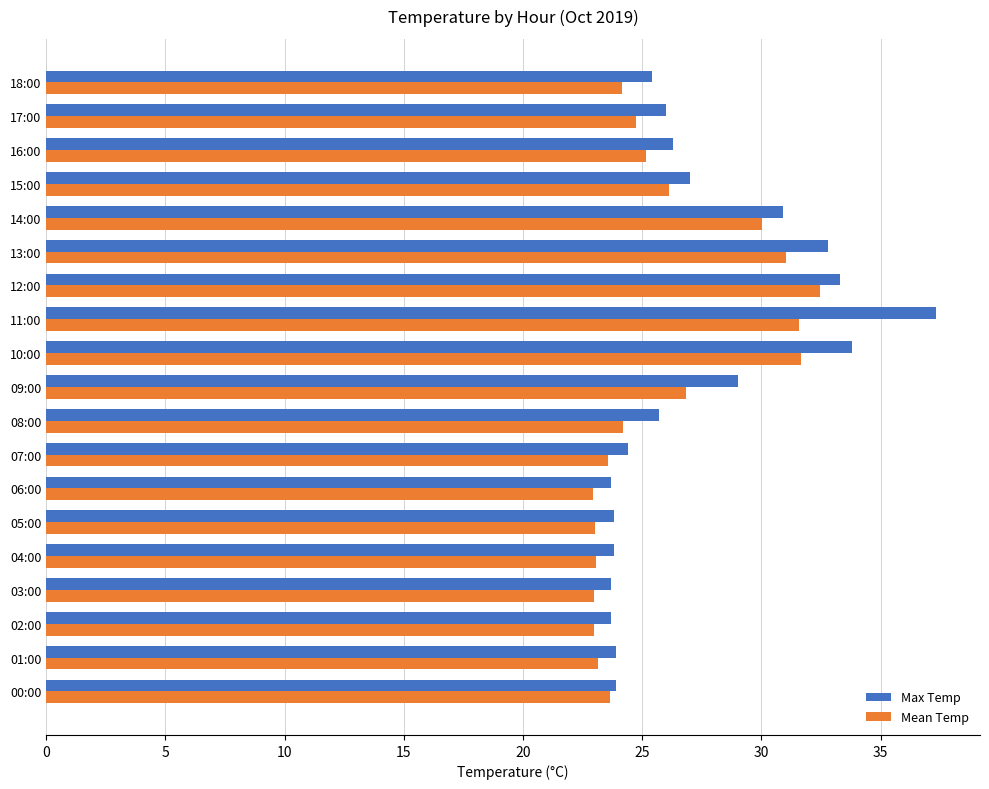

At which category is the sum across all series the highest?

11:00